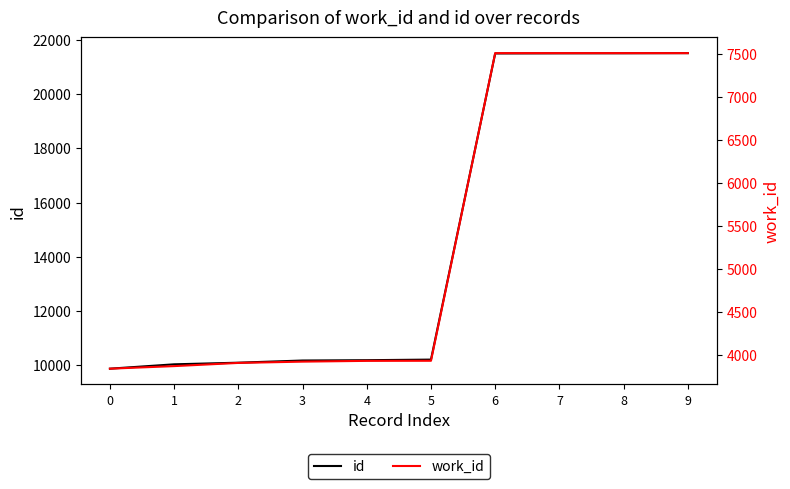

How many values in the id series are below 10208?

5